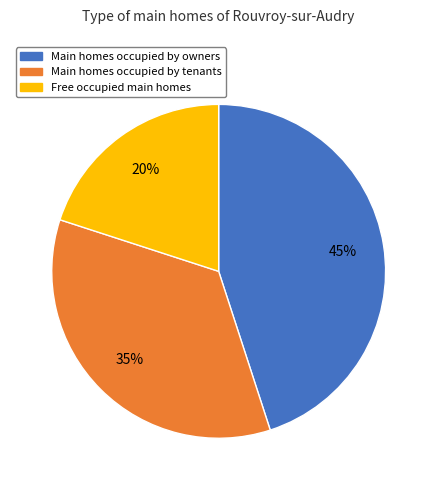

To the nearest percent, what is the average slice percentage?

33%